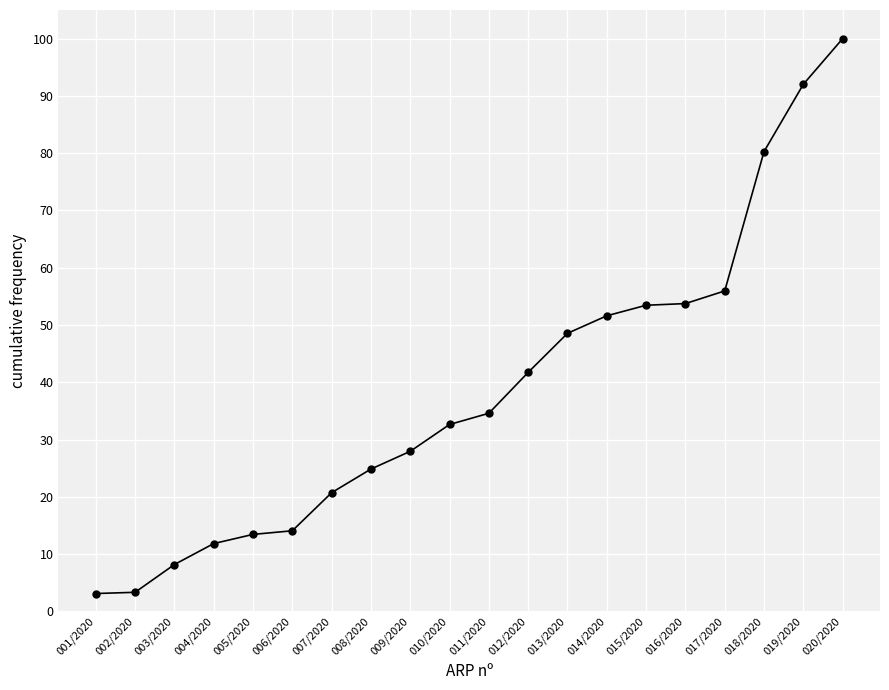

What is the smallest value displayed?

3.1